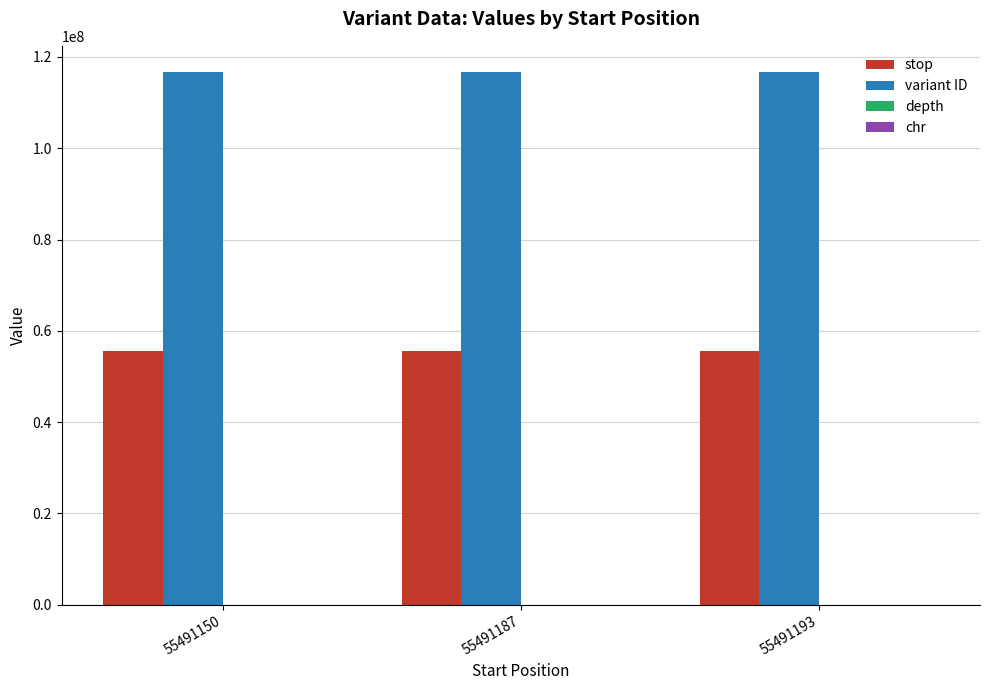

How many groups of bars are there?

3